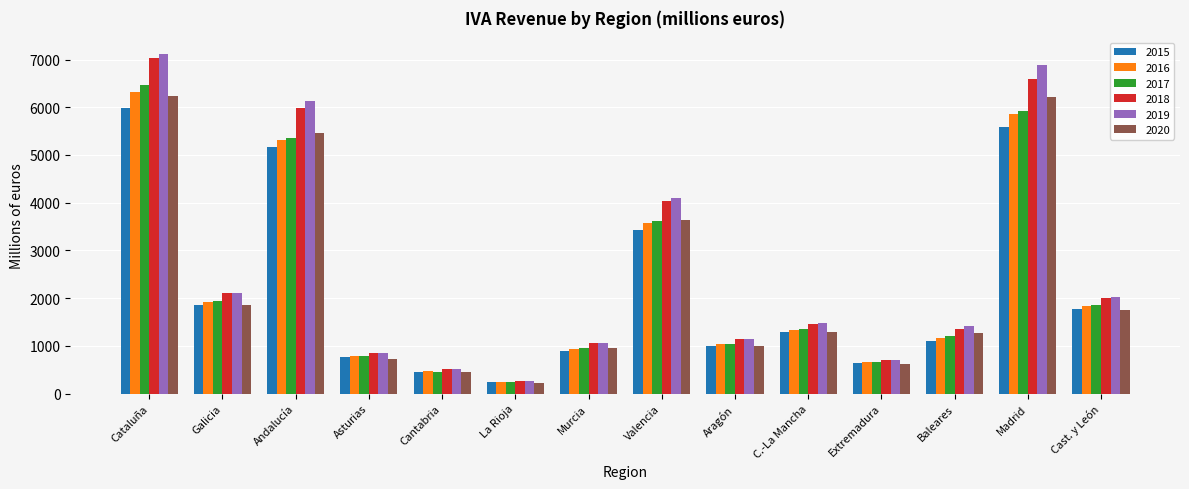

What is the difference between the 2020 values at C.-La Mancha and Aragón?

301.3